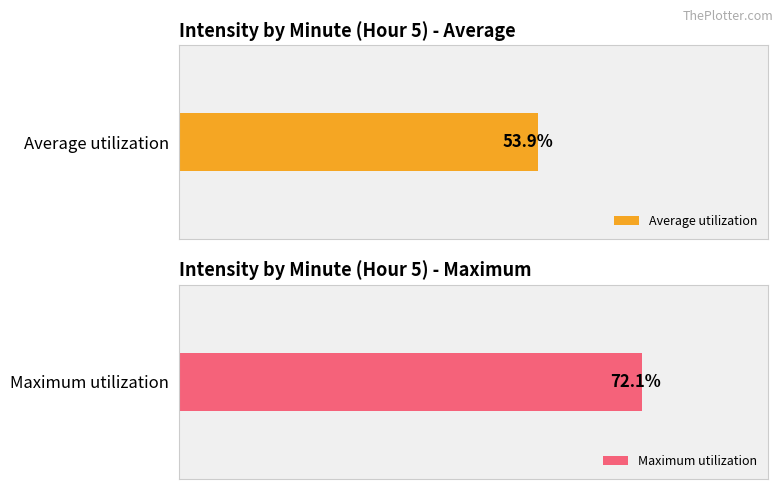

Is the value of Average utilization at 5 greater than the value of Maximum utilization at 2?

No